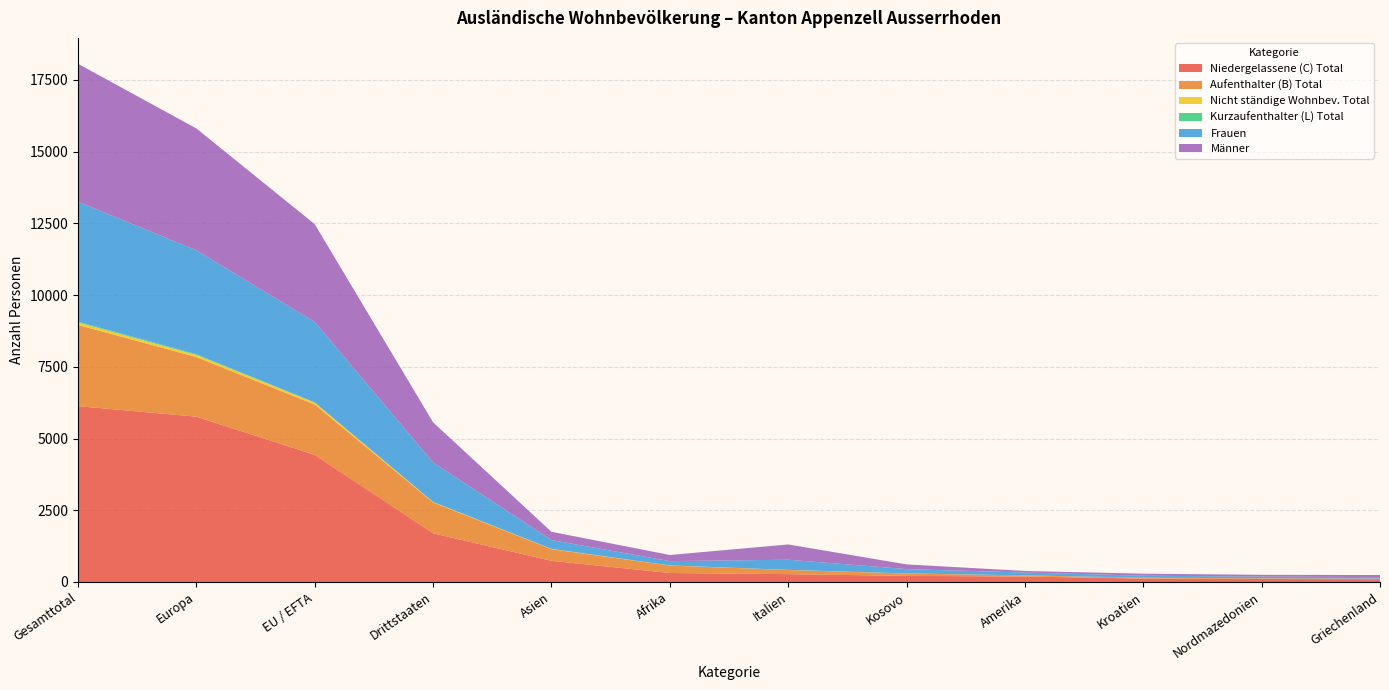

Reading left to right, extract all data points from this chart.

Niedergelassene (C) Total: 6127	5760	4430	1697	738	314	273	214	190	120	104	97
Aufenthalter (B) Total: 2830	2078	1755	1075	405	259	146	82	41	28	25	20
Nicht ständige Wohnbev. Total: 86	72	69	17	11	5	3	3	1	1	1	1
Kurzaufenthalter (L) Total: 28	27	1	0	0	0	1	0	0	0	0	0
Frauen: 4180	3621	2807	1373	308	149	354	151	99	71	58	53
Männer: 4805	4245	3405	1400	287	214	531	163	54	69	62	72